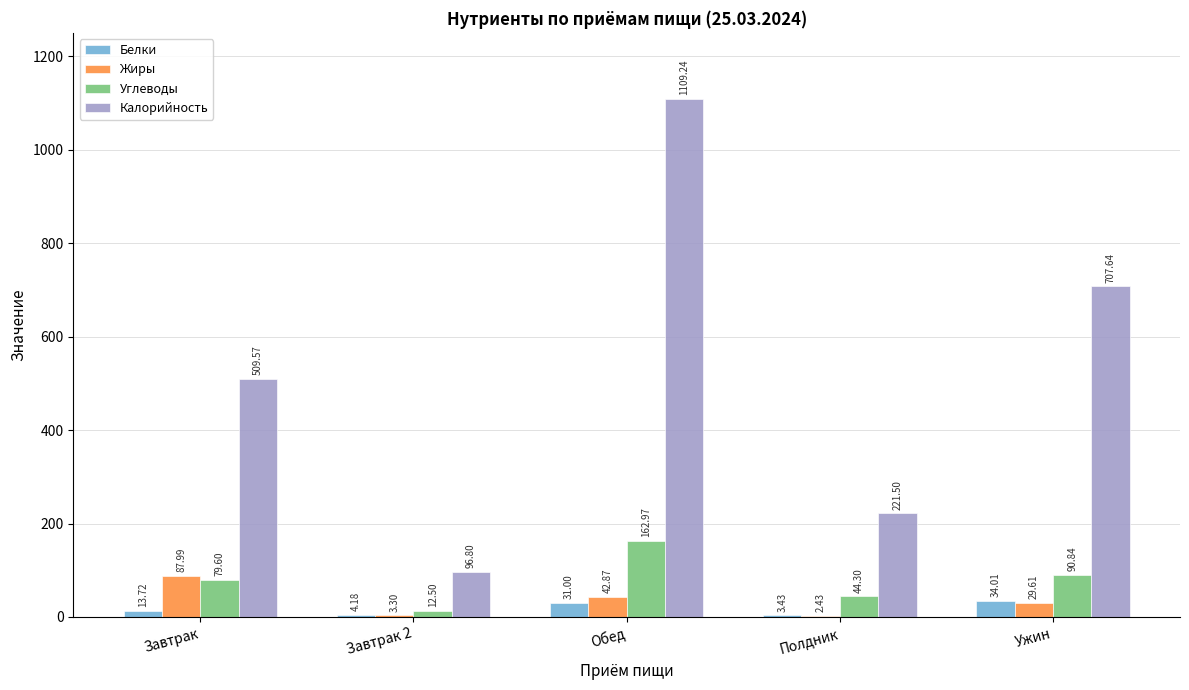

Which series has the largest total across all categories?

Калорийность